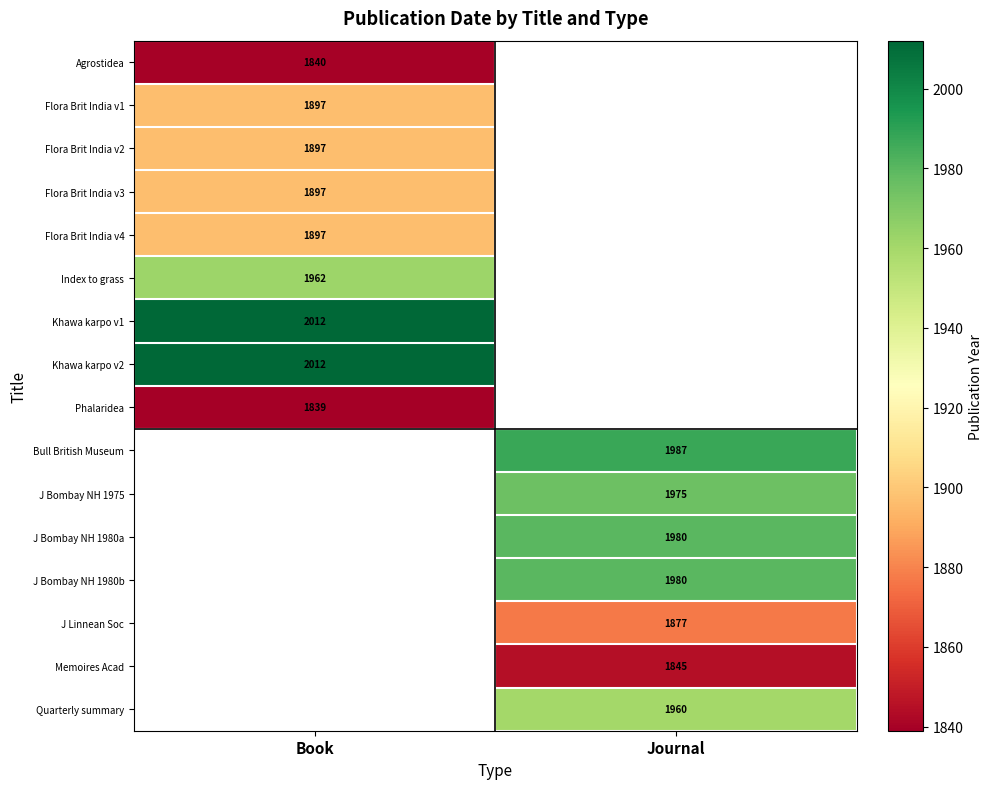

True or false: Bull British Museum has a value of 1987 at Journal.

True